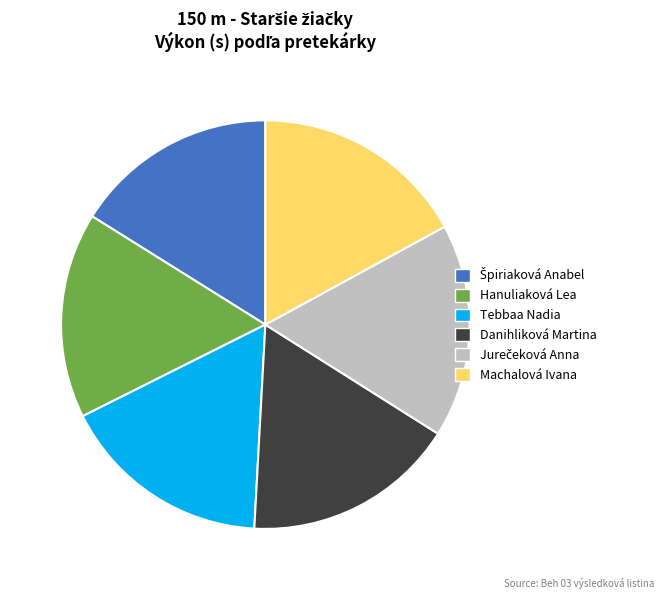

Is it true that Hanuliaková Lea is 7% of the pie?

False